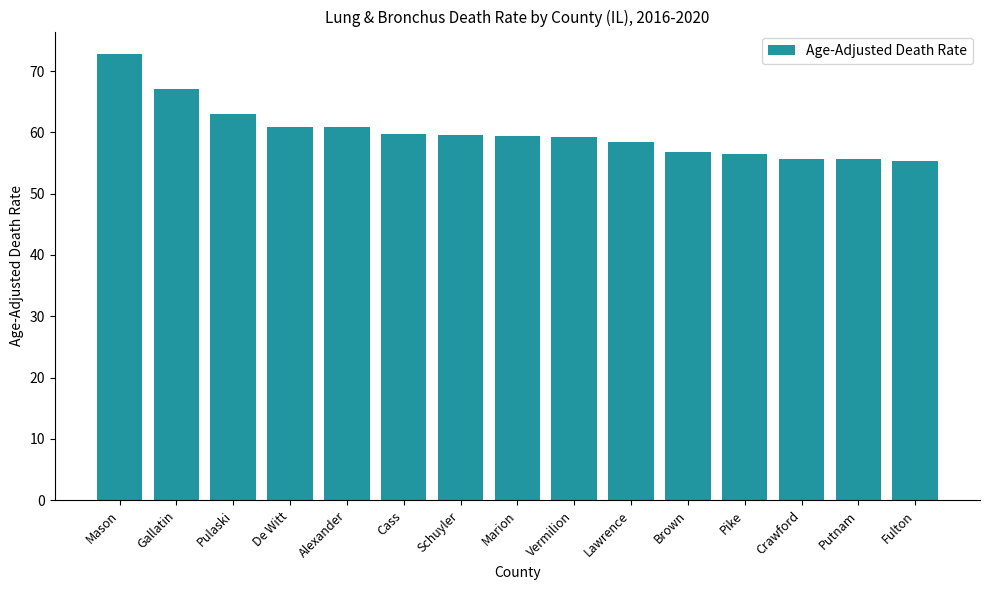

Count the number of data series in this chart.

1